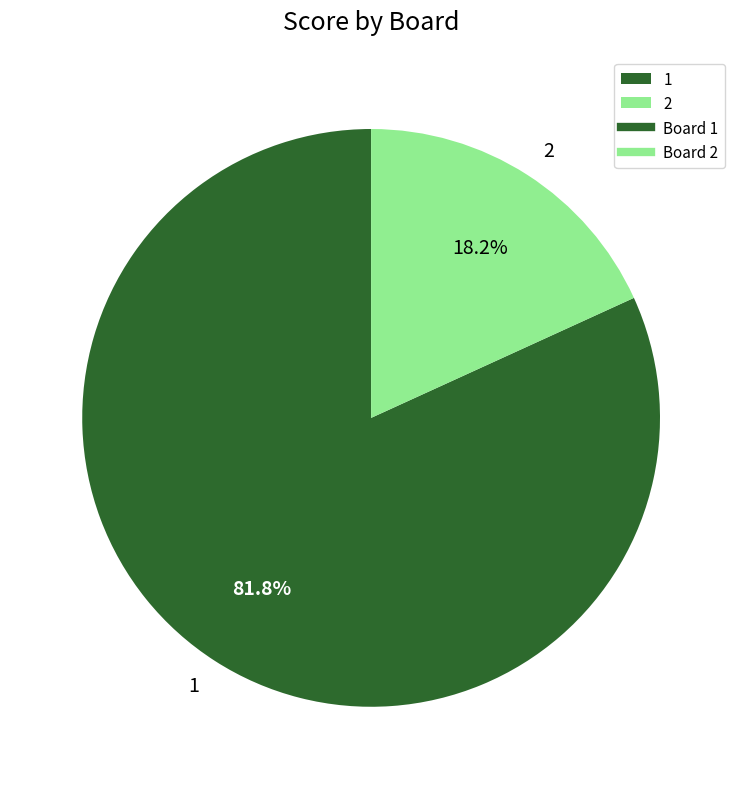

Which category has the smallest portion of the pie?

2